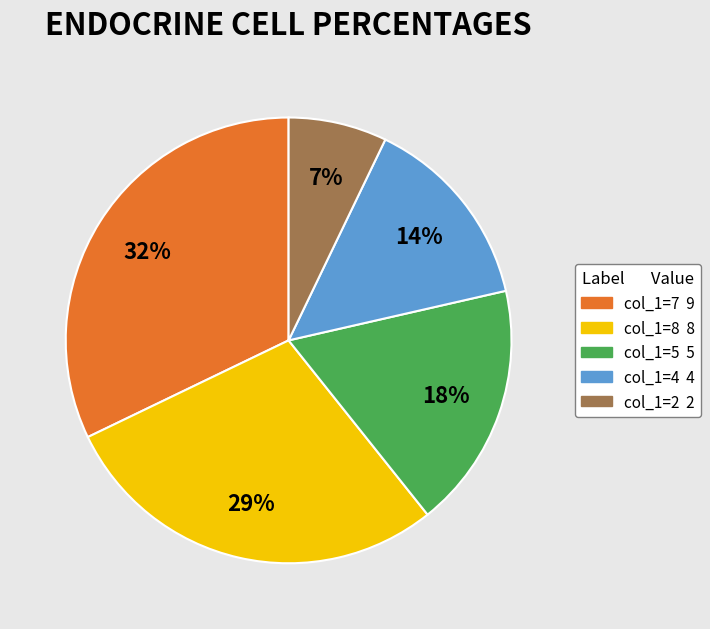

To the nearest percent, what is the difference between the largest and smallest slice percentages?

25%